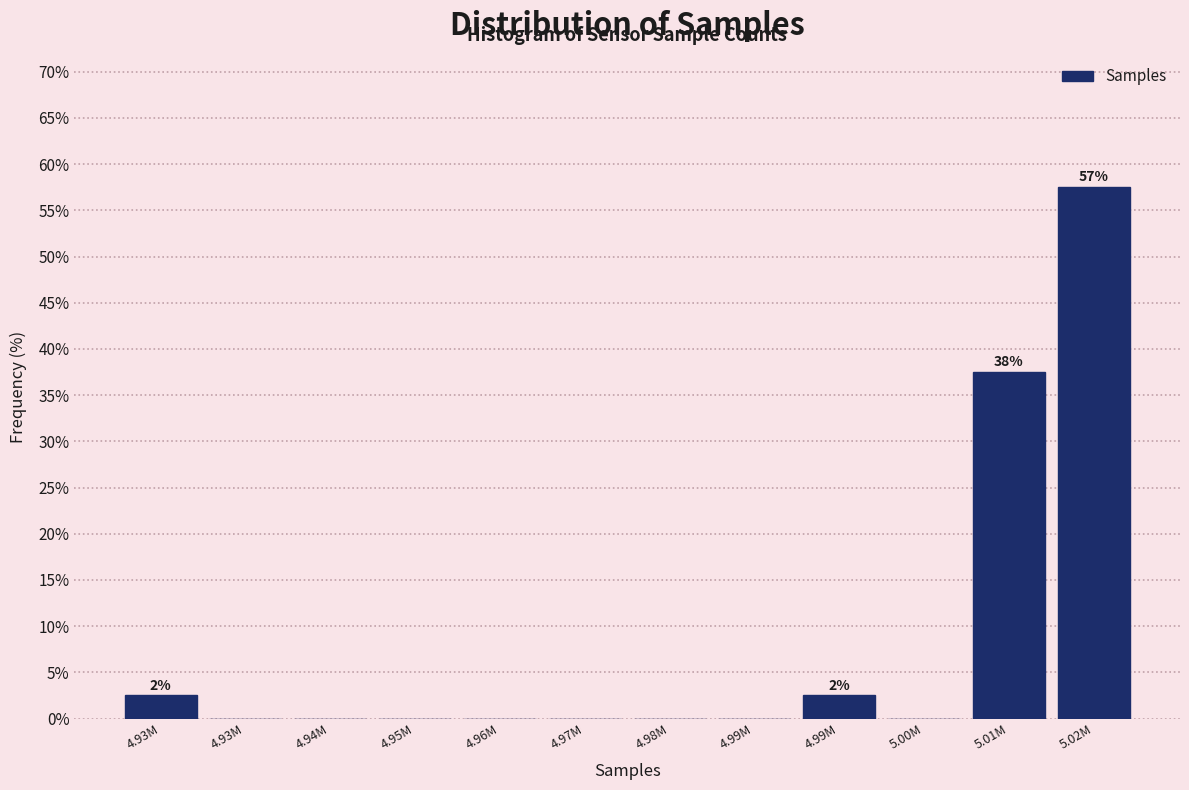

Are the bars horizontal?

No